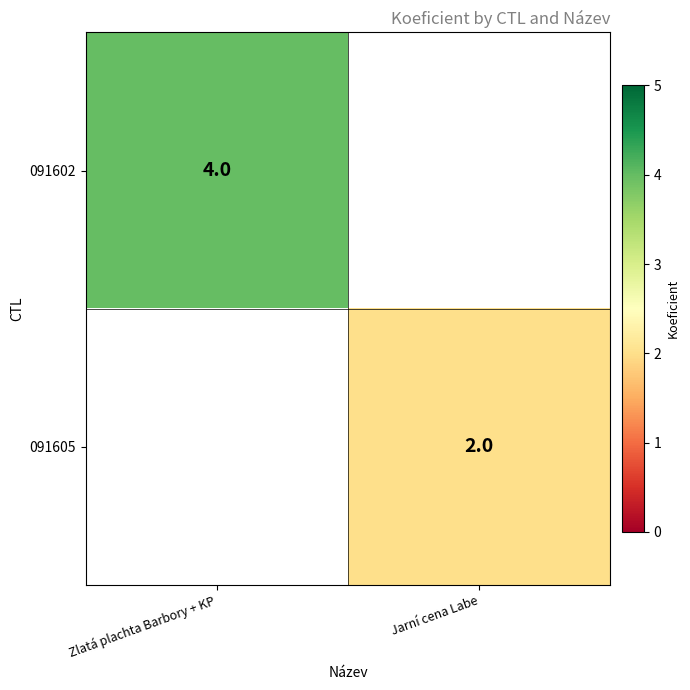

What is the maximum value shown in the chart?

4.0